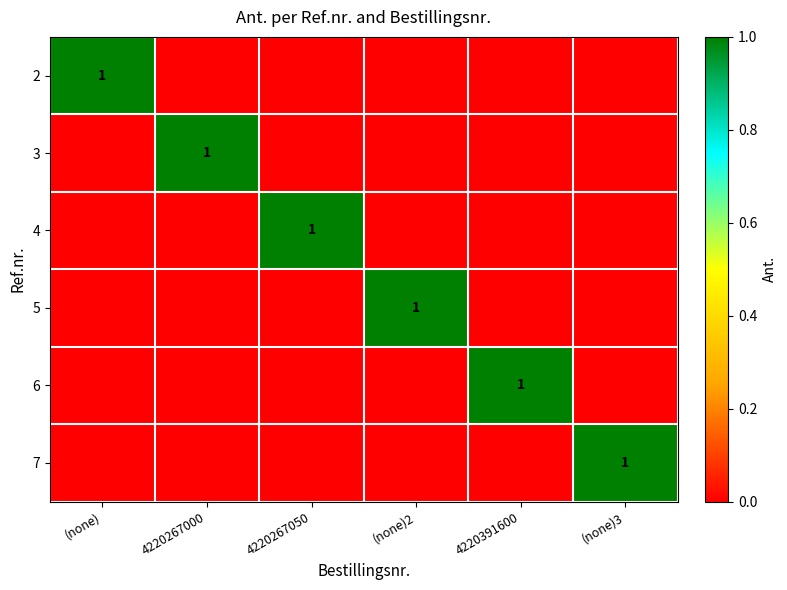

The 3 series shows 0 at 4220267000. True or false?

False